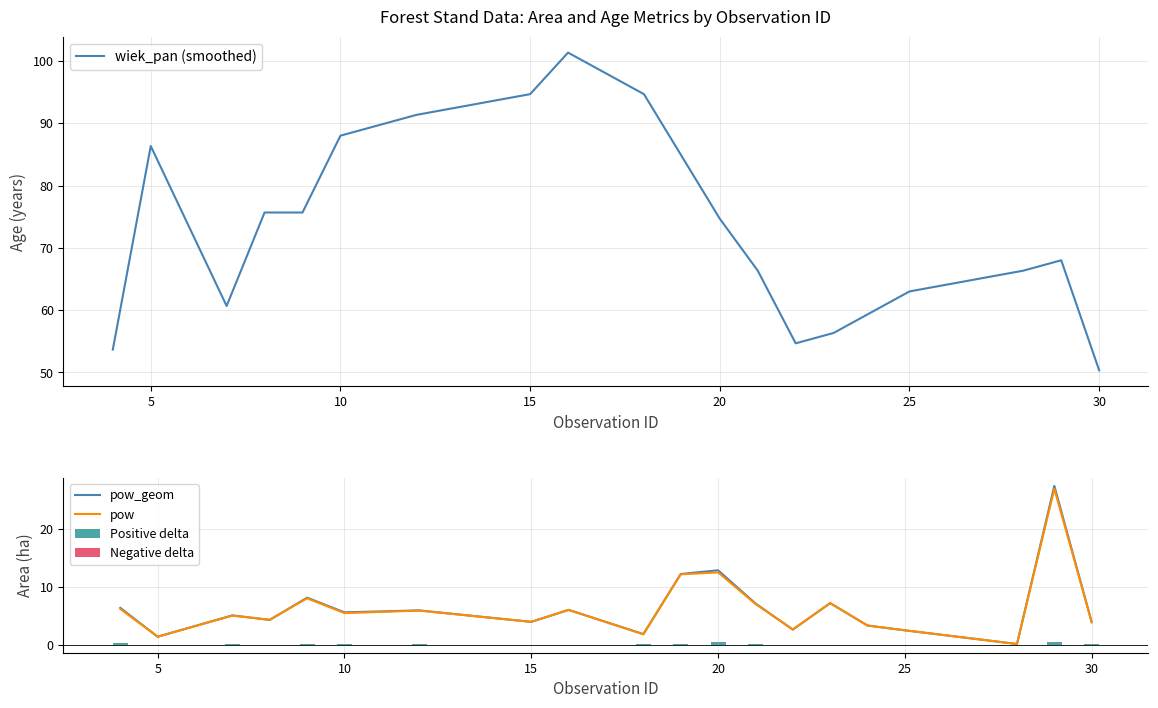

Rank the categories by pow value from highest to lowest.

29, 20, 19, 9, 23, 21, 4, 16, 12, 10, 7, 8, 15, 30, 24, 22, 25, 18, 5, 28